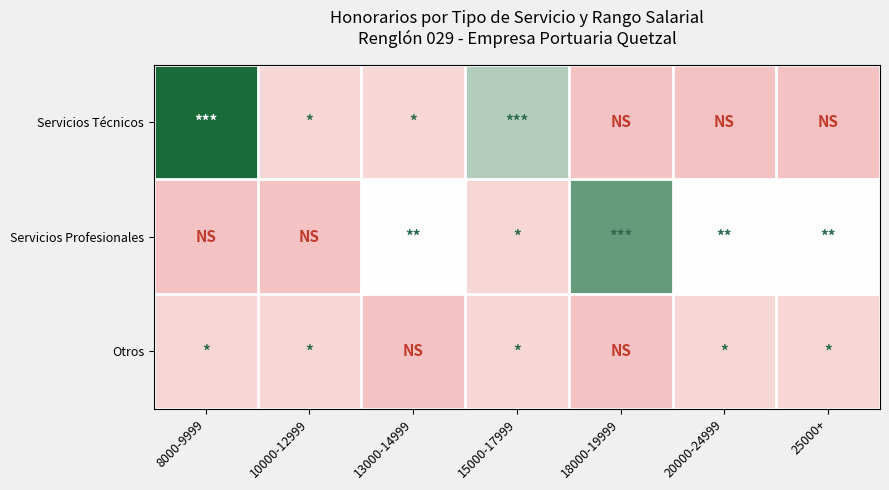

How many distinct data groups are displayed?

3